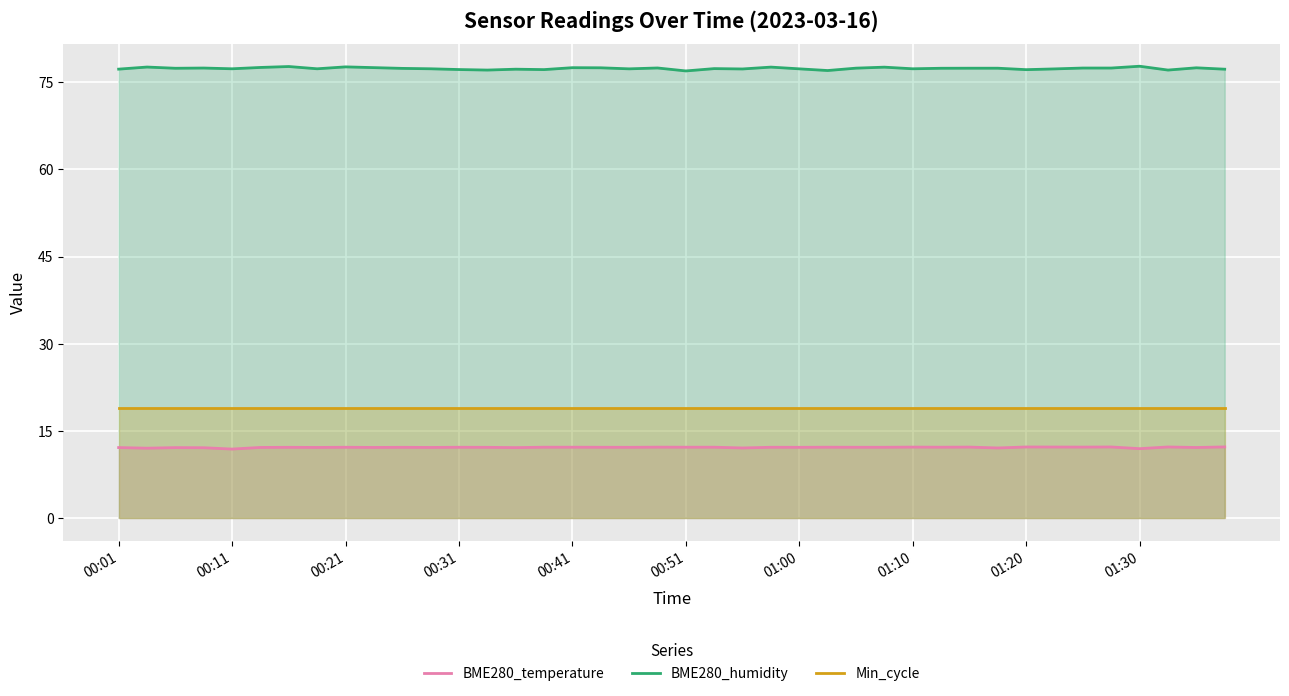

What is the value of the BME280_temperature point at the 29th from the left?

12.2